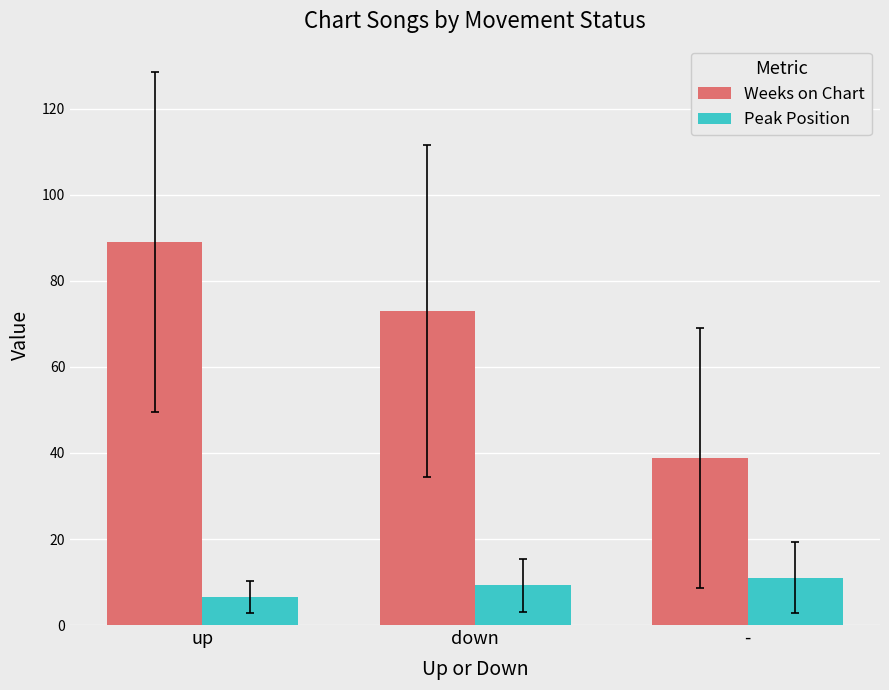

The value of Peak Position at - is 11.0. True or false?

True